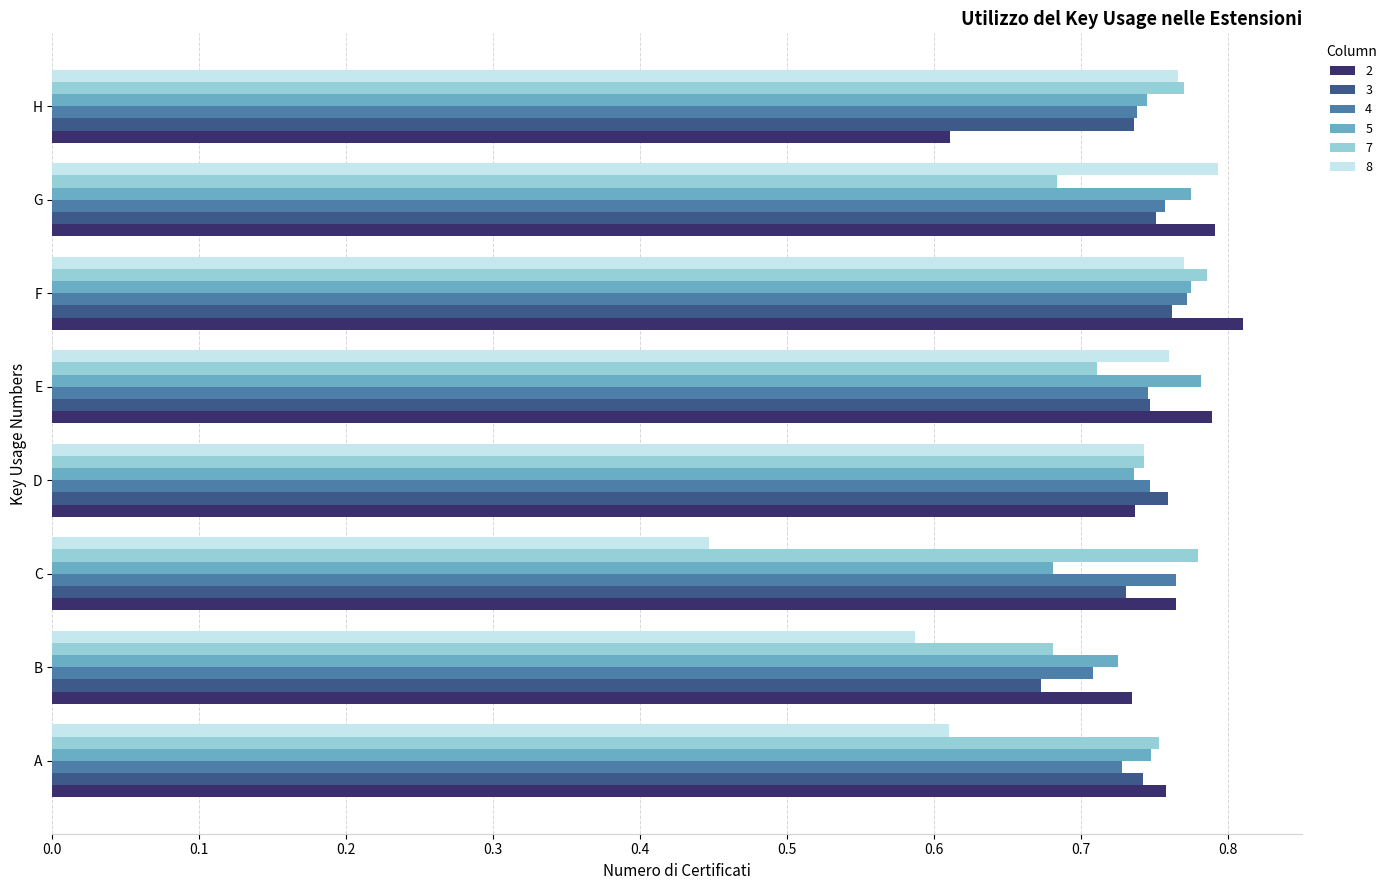

The value of 4 at D is 0.7. True or false?

True